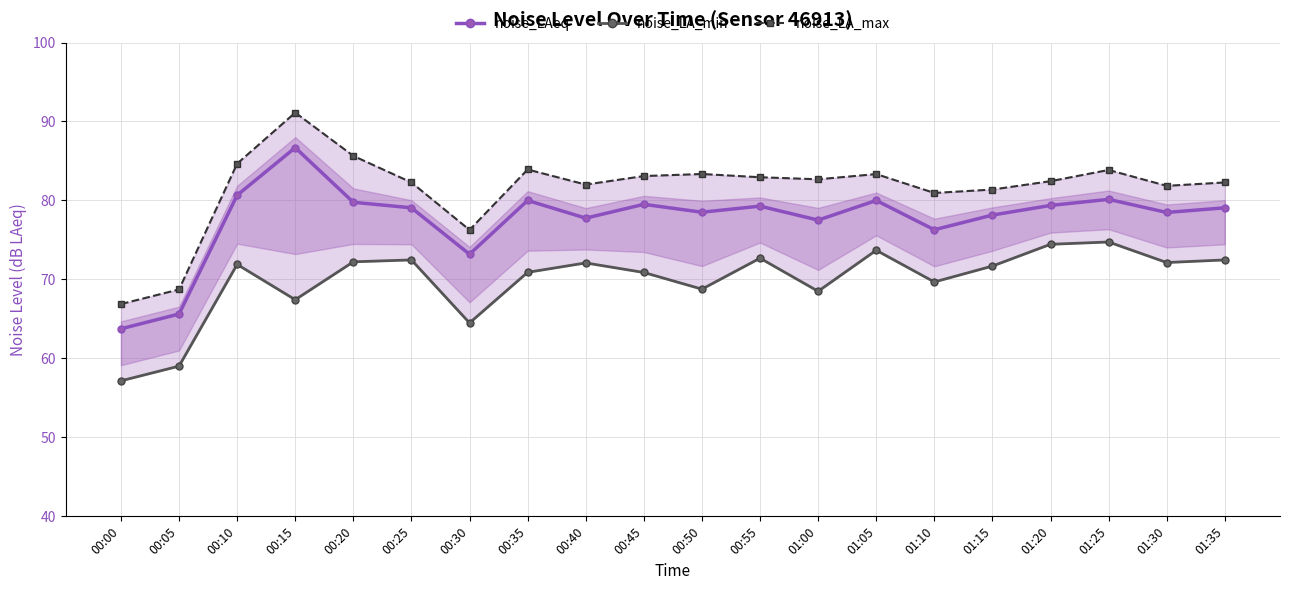

How many lines are shown in the chart?

3